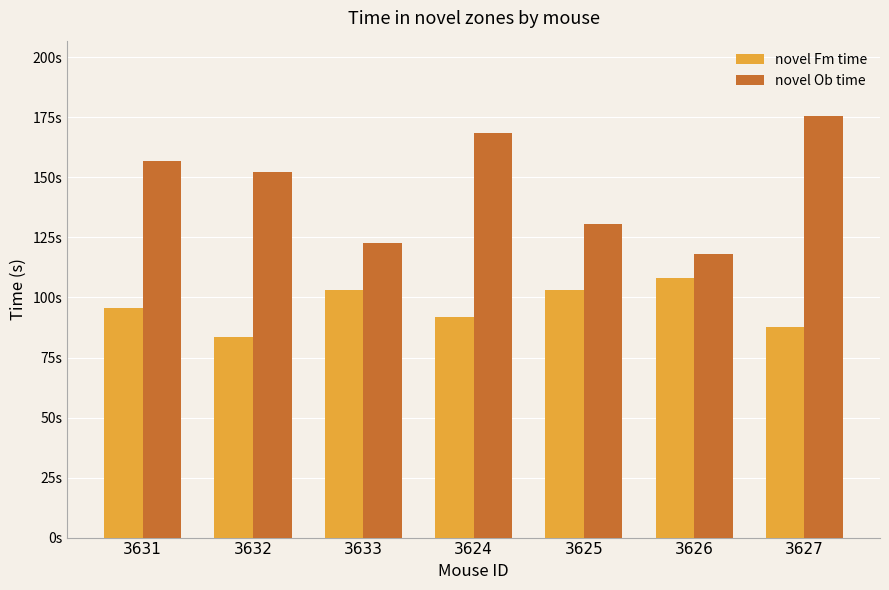

Reading left to right, extract all data points from this chart.

novel Fm time: 95.7	83.7	103.3	91.8	103.1	108.2	87.7
novel Ob time: 156.8	152.2	122.8	168.6	130.8	118.0	175.4